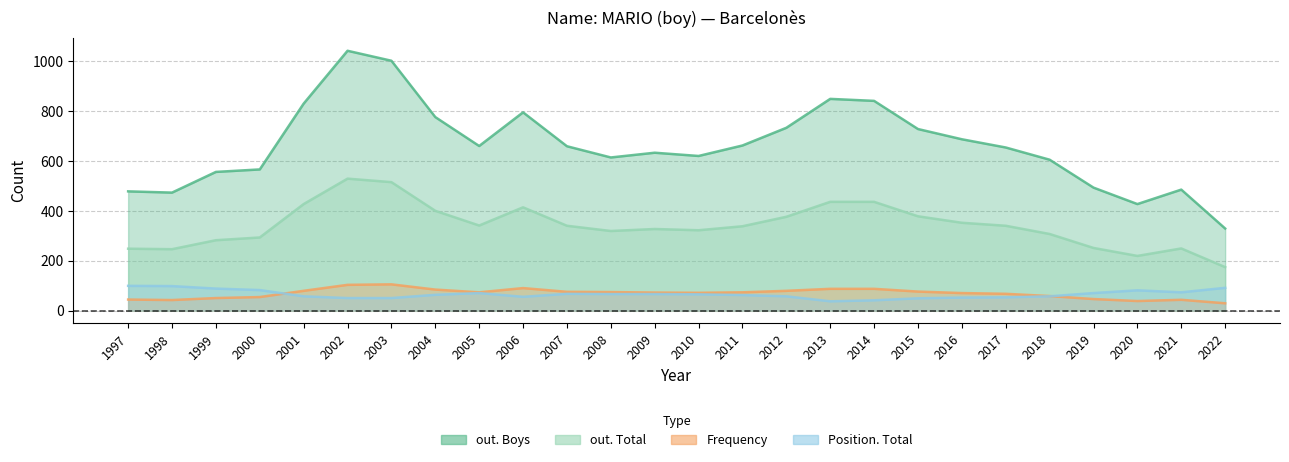

What is the total value across all series at 1998?

859